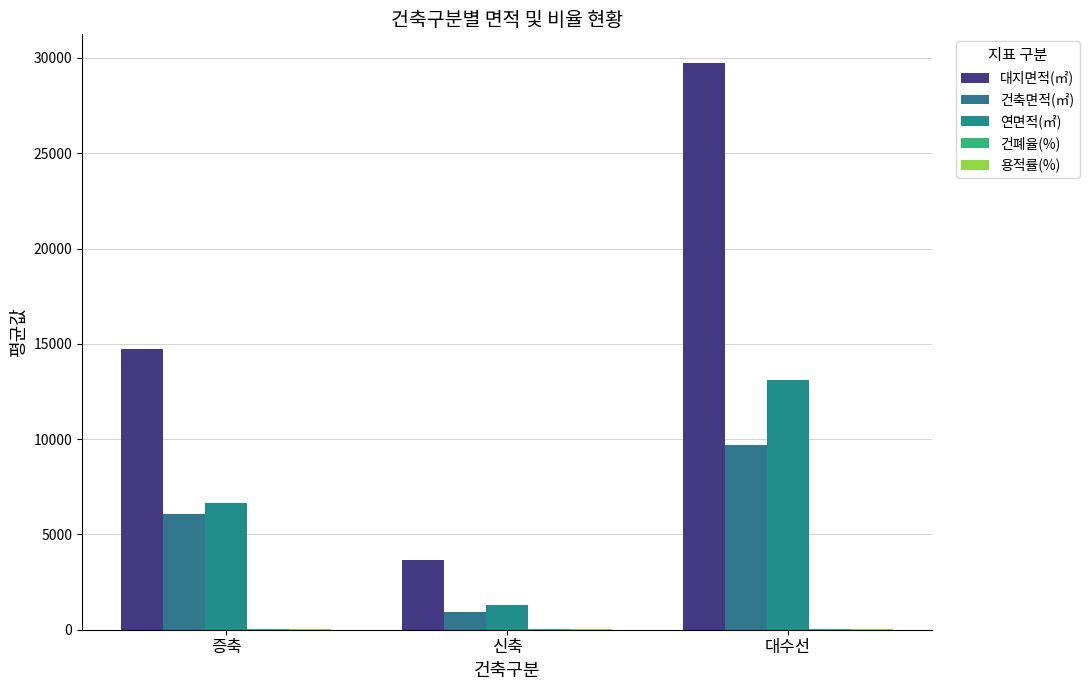

What is the maximum value for 대지면적(㎡)?

29753.0